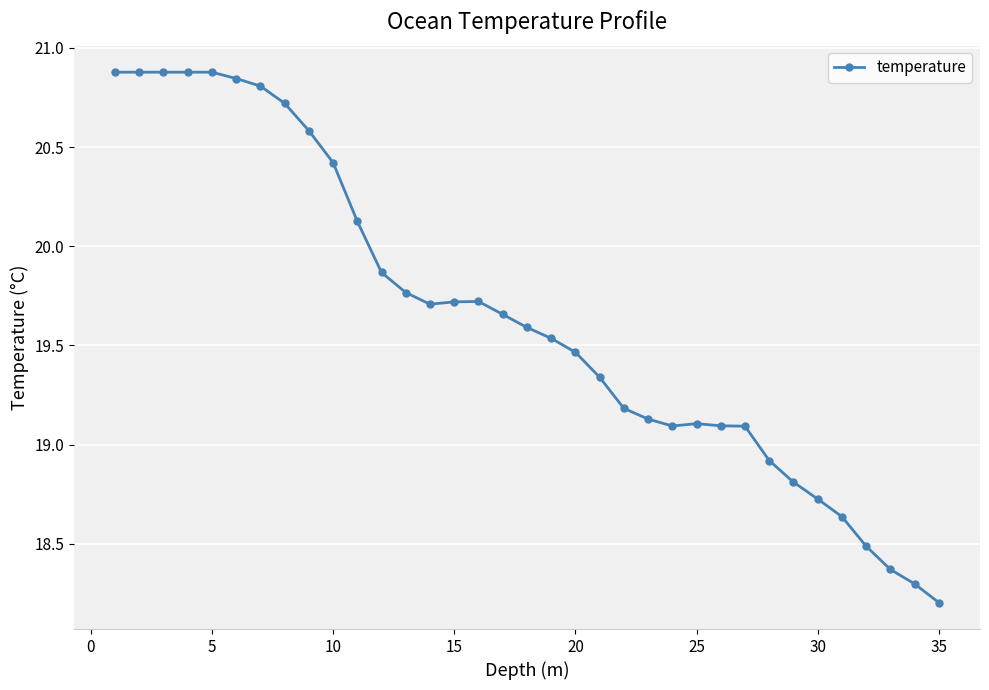

True or false: there are more than 0 points higher than both neighbors.

True